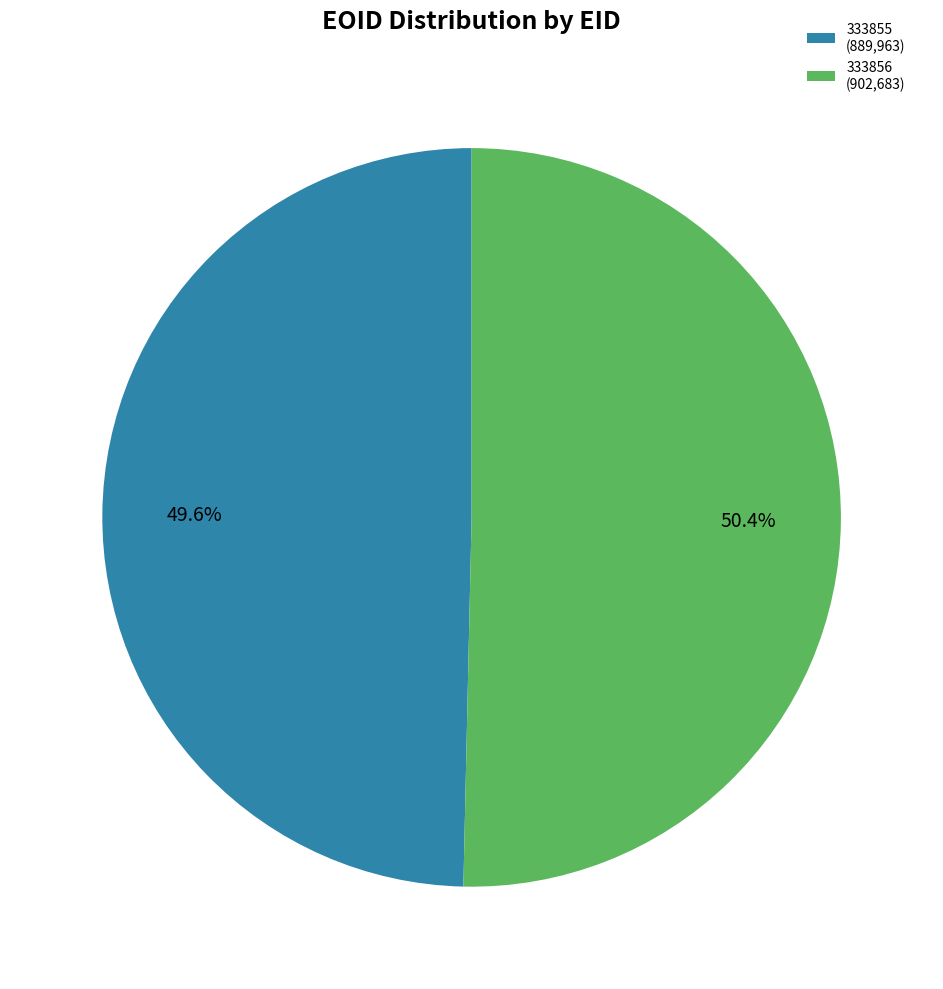

Which slice is the smallest?

333855